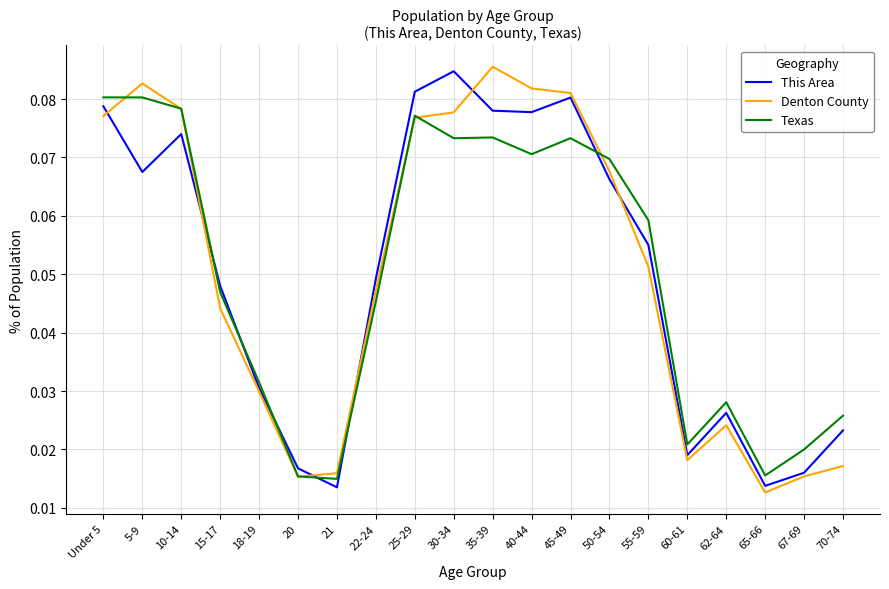

Which series has the largest range (max minus min)?

Denton County